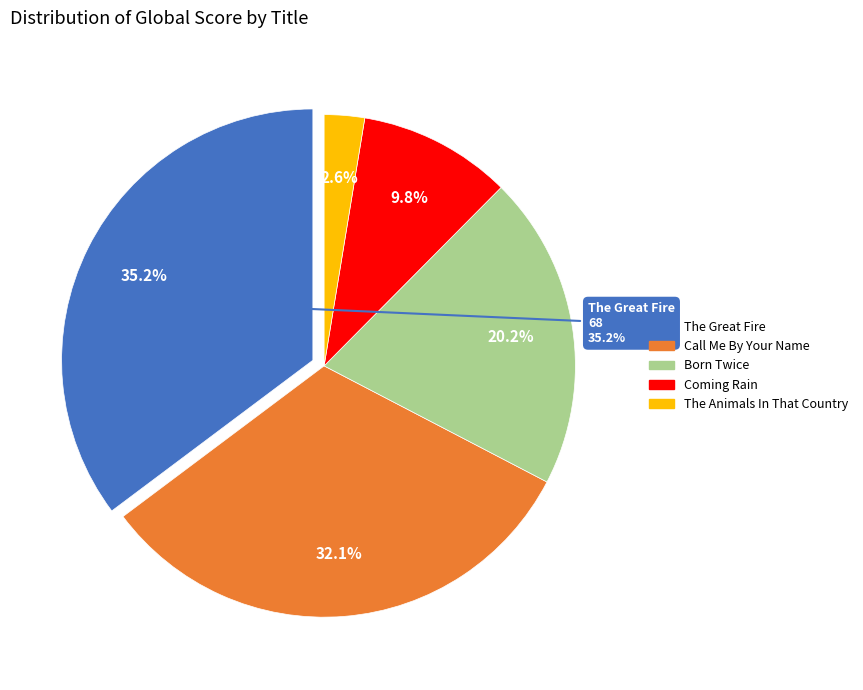

To the nearest percent, what percentage of the pie is Call Me By Your Name?

32%